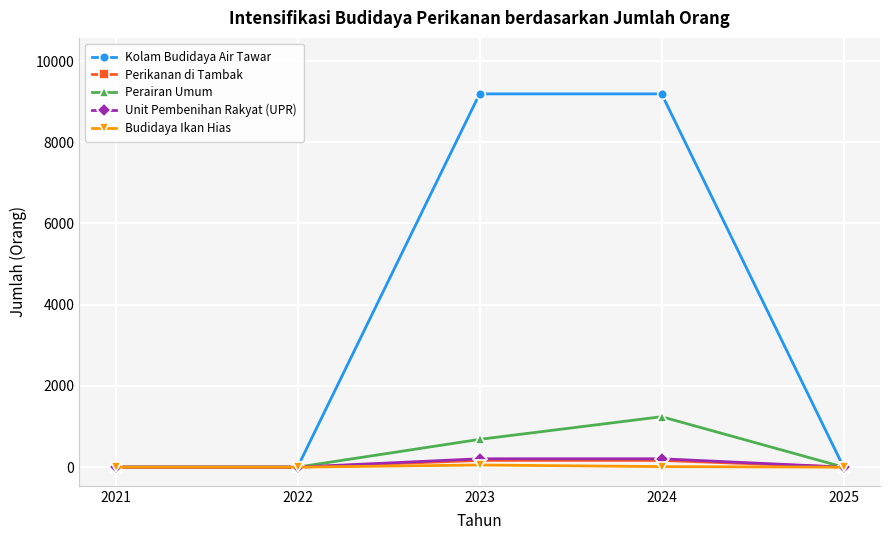

The value of Perairan Umum at 2022 is 0. True or false?

True